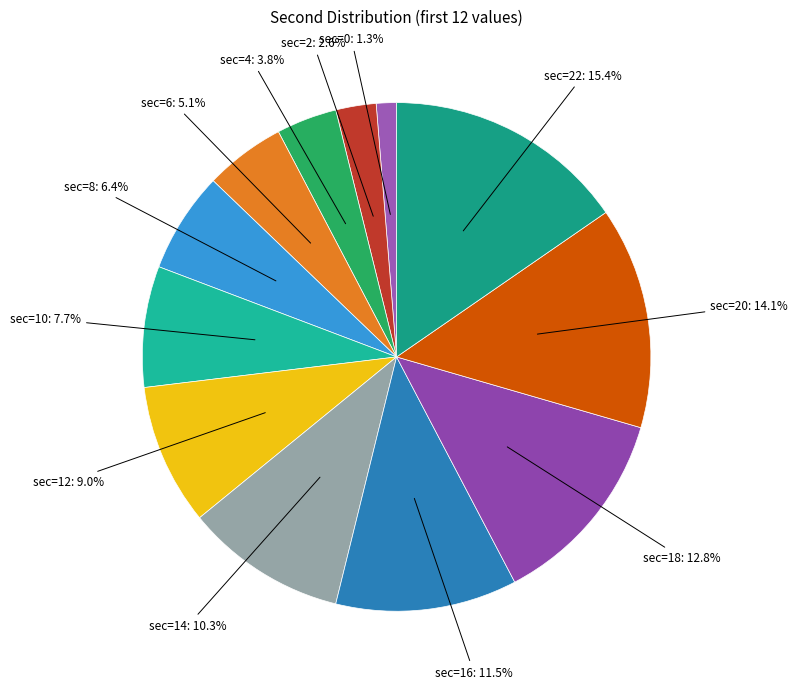

Is there any slice that represents more than half of the pie?

No